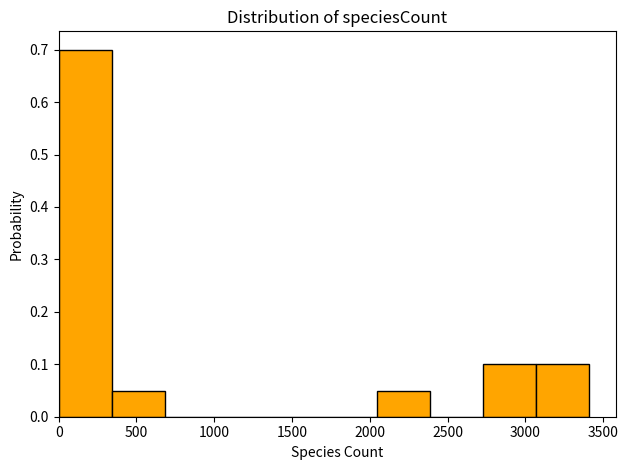

How tall is the bar that spans 2750 to 3050 on the x-axis? Neither the bar edges nor the heights are printed on the chart, so give them approximately, as read against the axes.

0.10